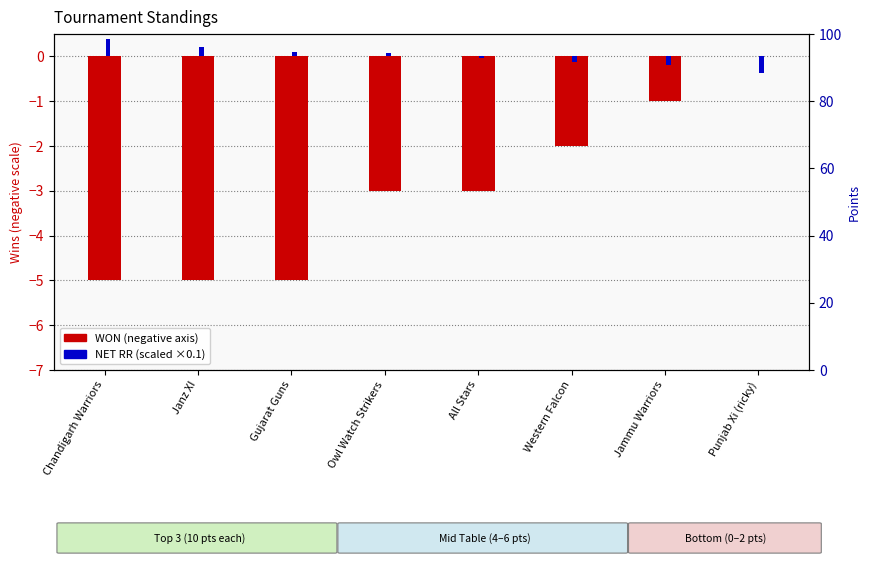

List the series in order of their peak value, lowest first.

WON, NET RR (scaled)